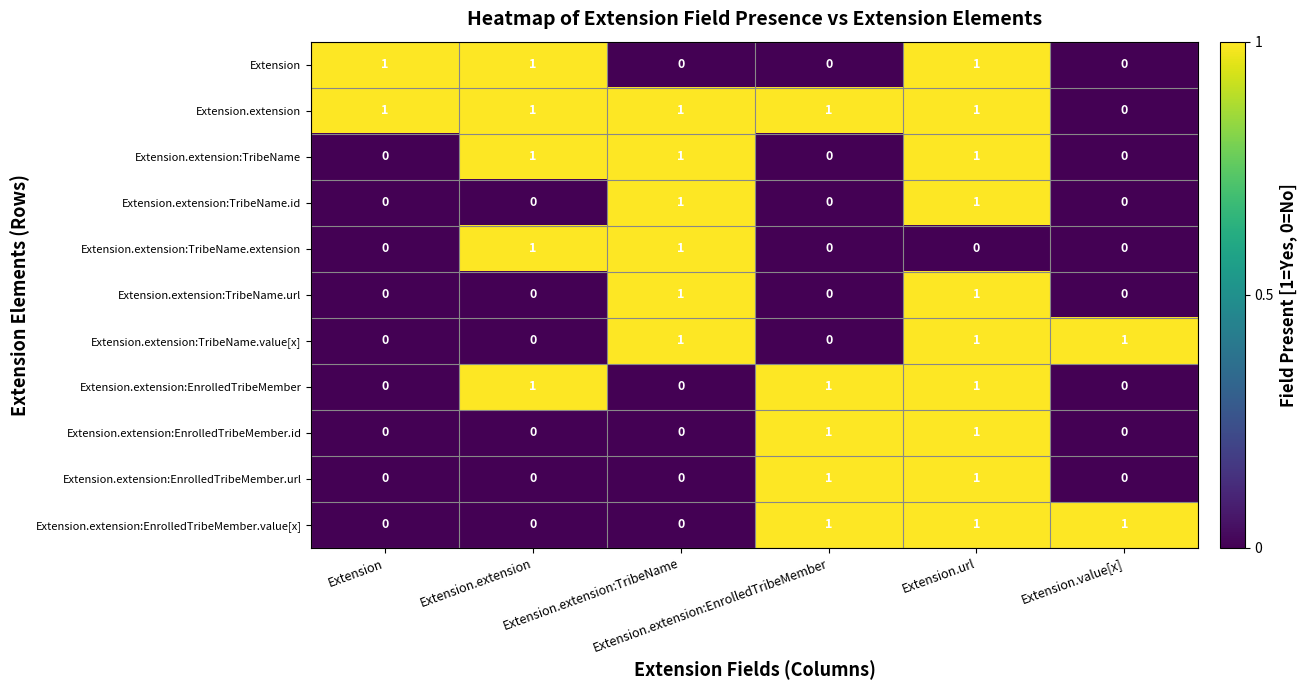

What is the total value across all series at Extension?

2